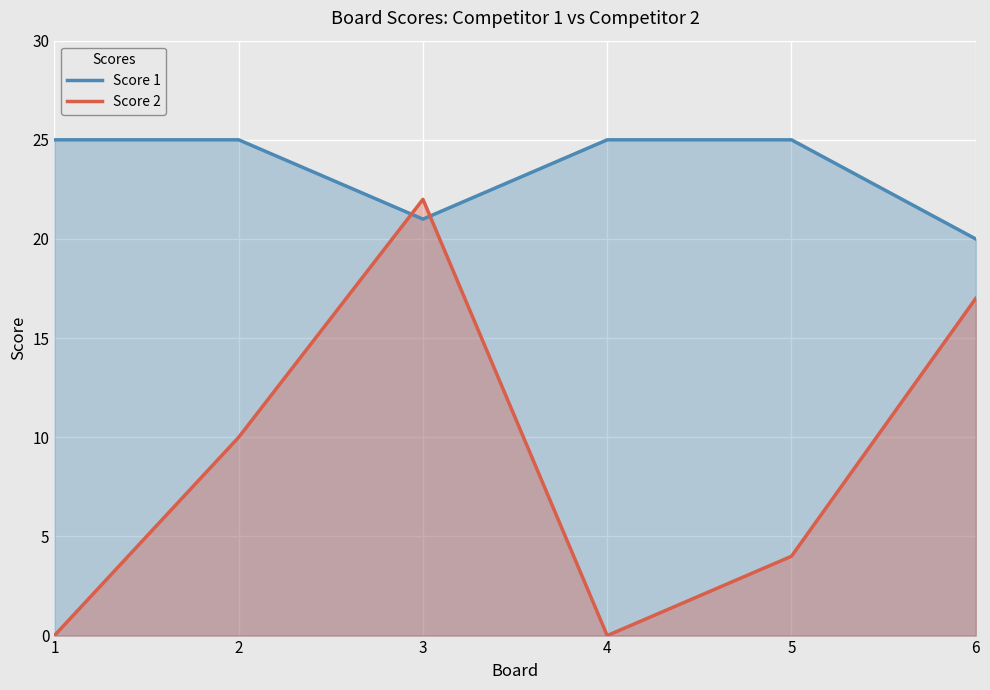

Between which two adjacent categories do Score 1 and Score 2 first intersect?

2 and 3